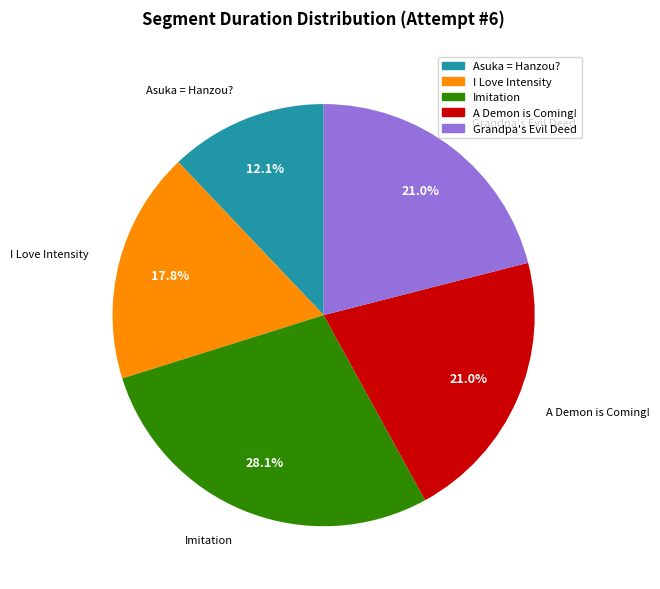

Between A Demon is Coming! and I Love Intensity, which is larger?

A Demon is Coming!